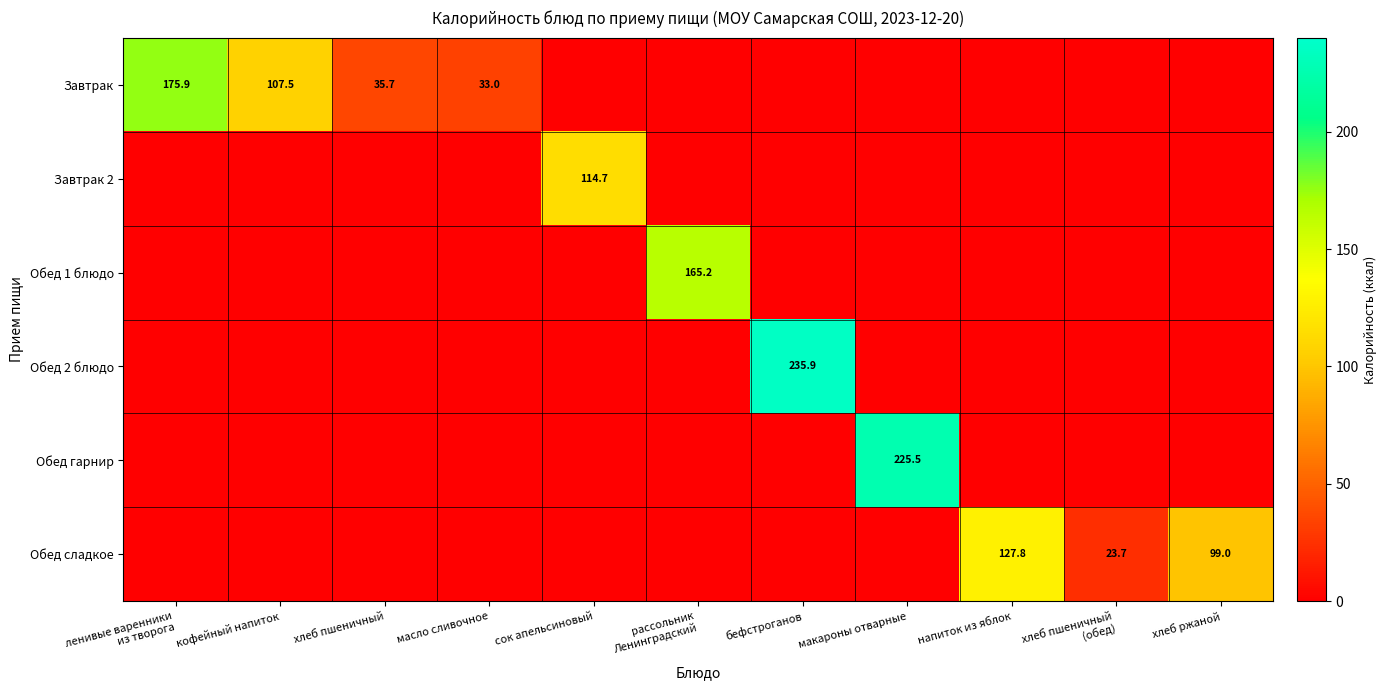

How many data points does each series have?

11